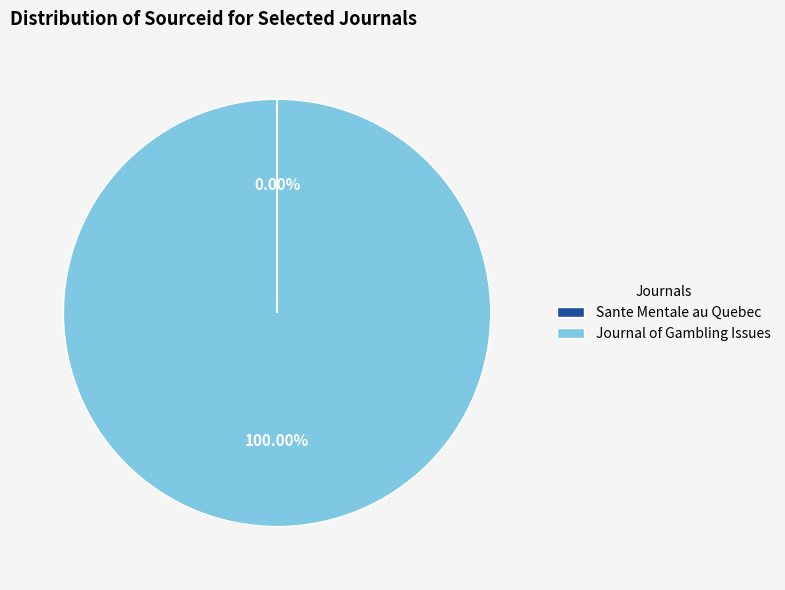

What is the largest slice in the pie chart?

Journal of Gambling Issues